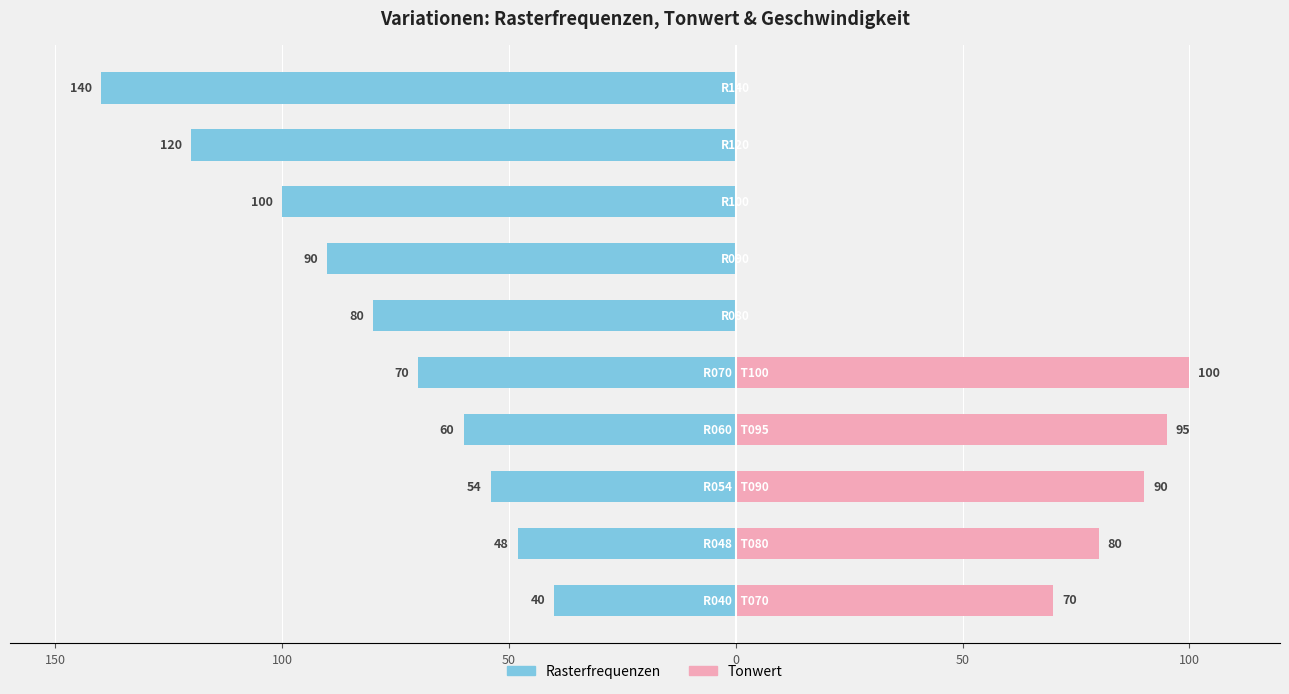

The value of Tonwert at 100 is 0. True or false?

True